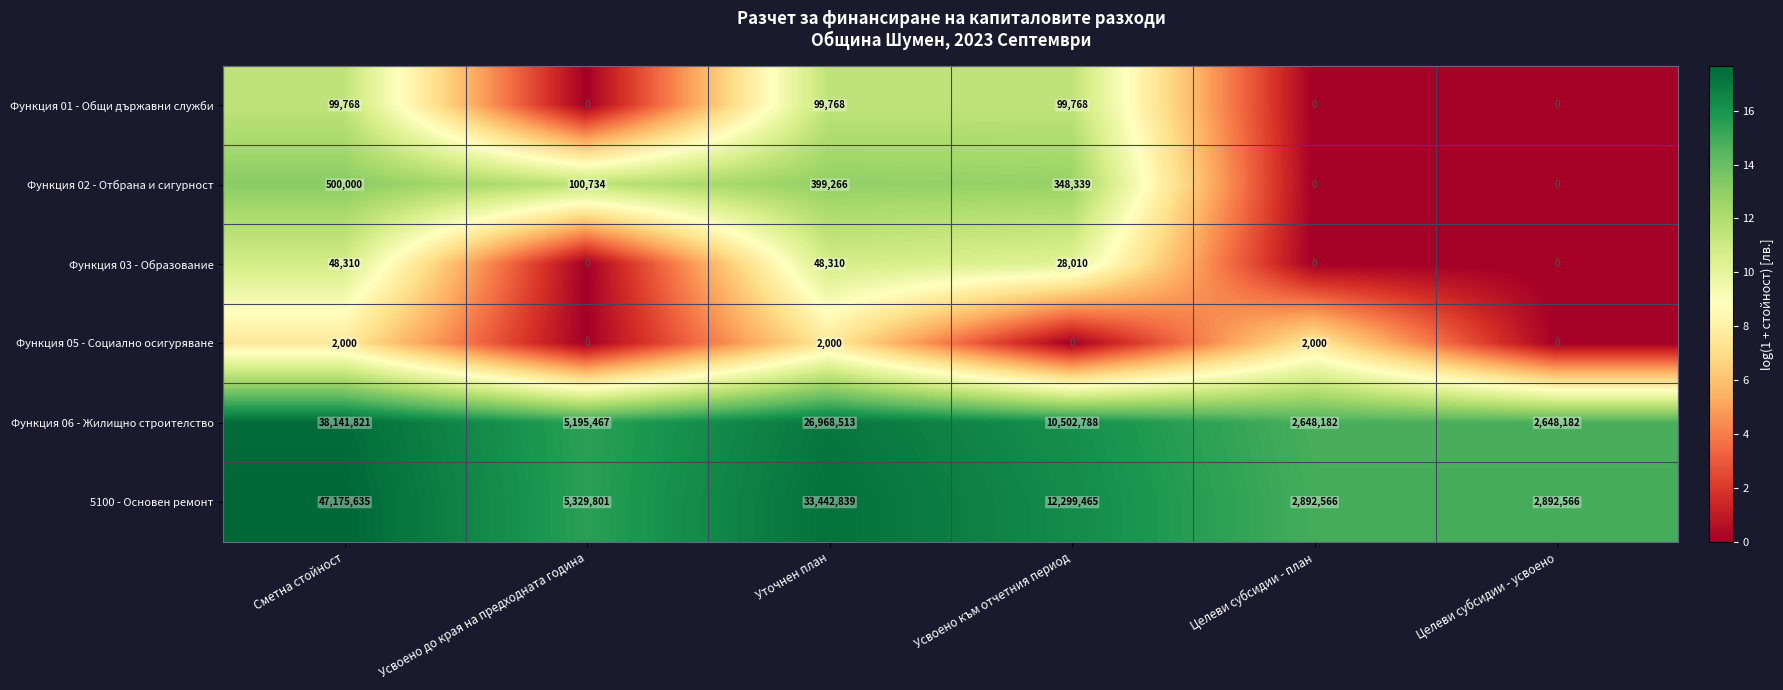

Is the value of Функция 02 - Отбрана и сигурност at Усвоено до края на предходната година greater than the value of Функция 01 - Общи държавни служби at Целеви субсидии - усвоено?

Yes